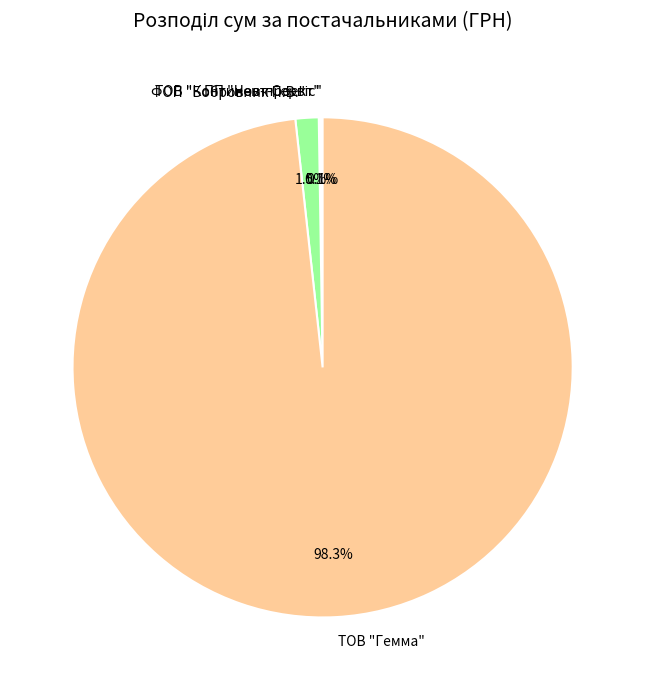

To the nearest percent, what portion does ТОВ "Гемма" represent?

98%